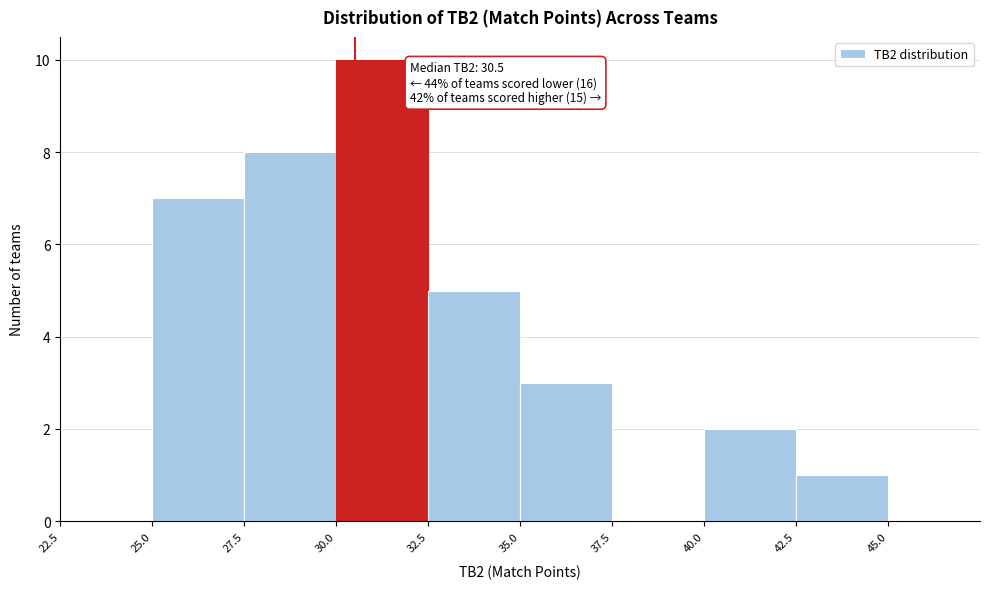

Which range on the x-axis has the tallest bar?

30.0 to 32.5